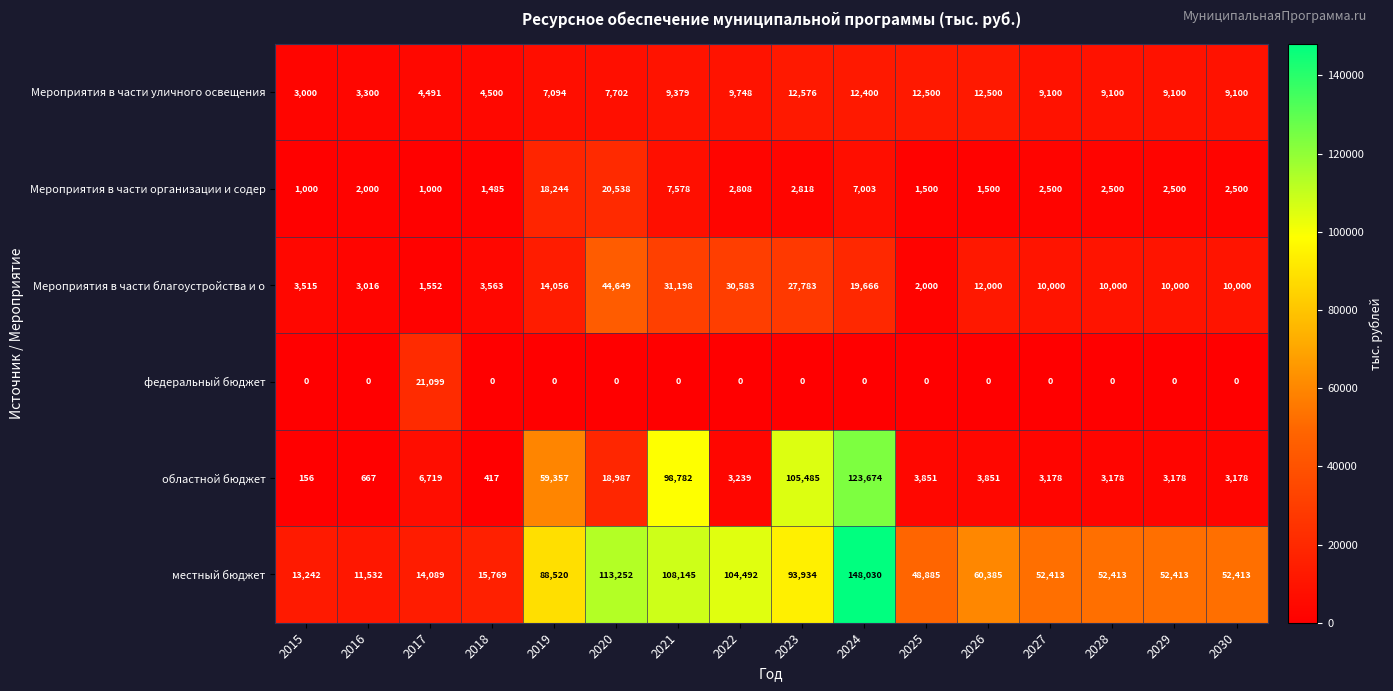

Where does the Мероприятия в части организации и содер series first go above 2500?

2019